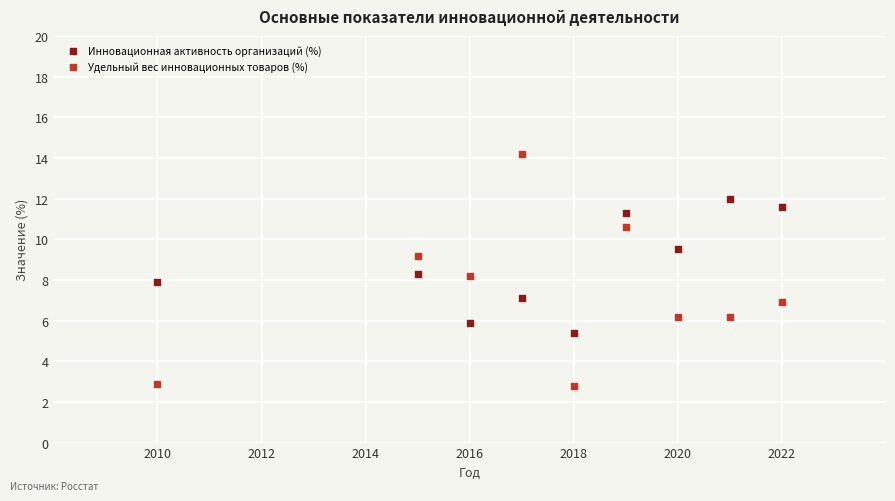

Across all data points, what is the range of X values (max minus min)?

12.0